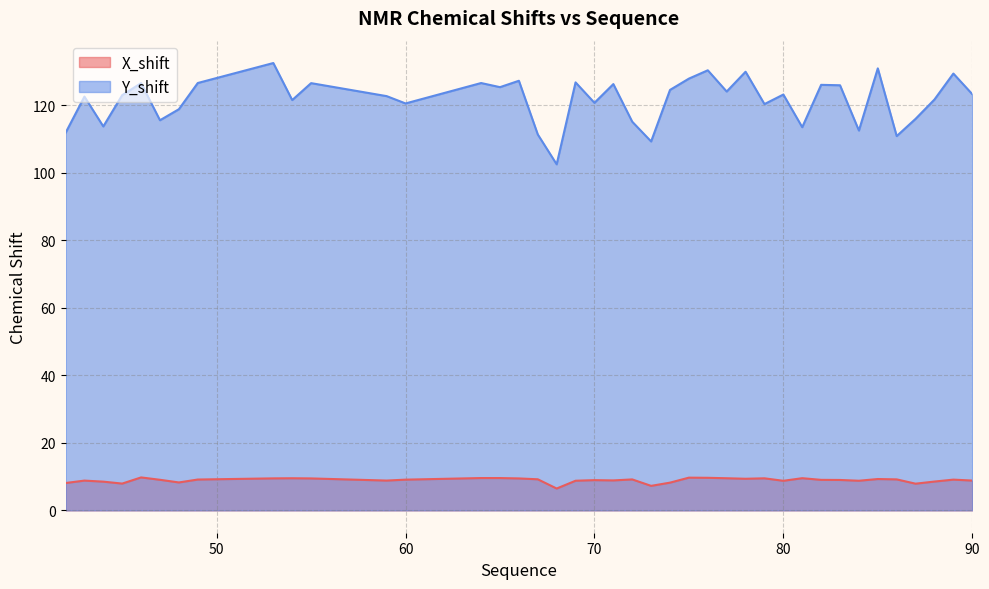

What is the difference between the highest and lowest values at 53?

123.0